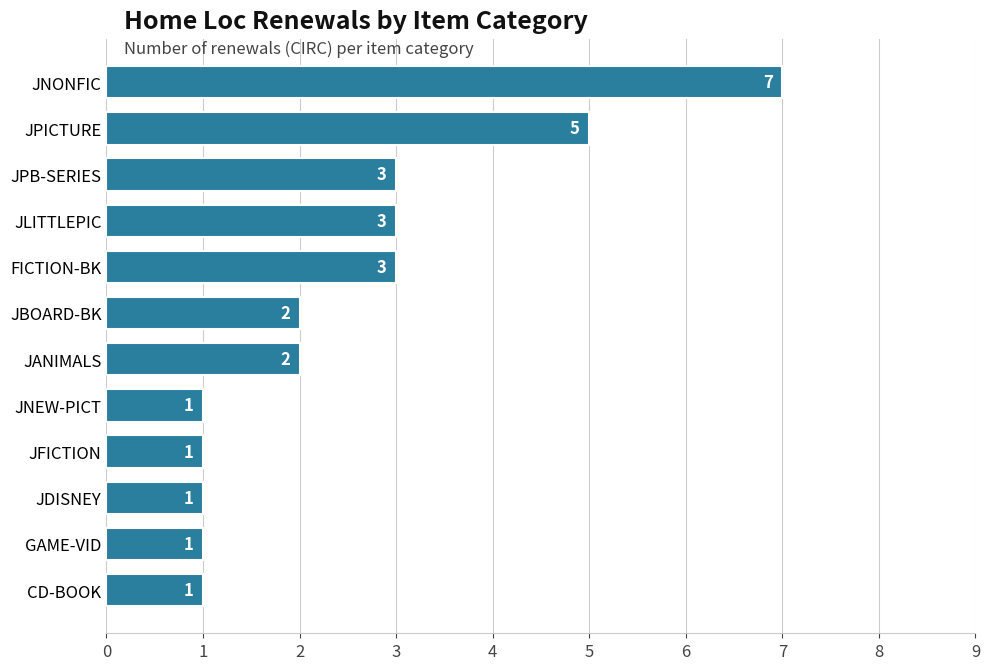

How many values are below 2?

5